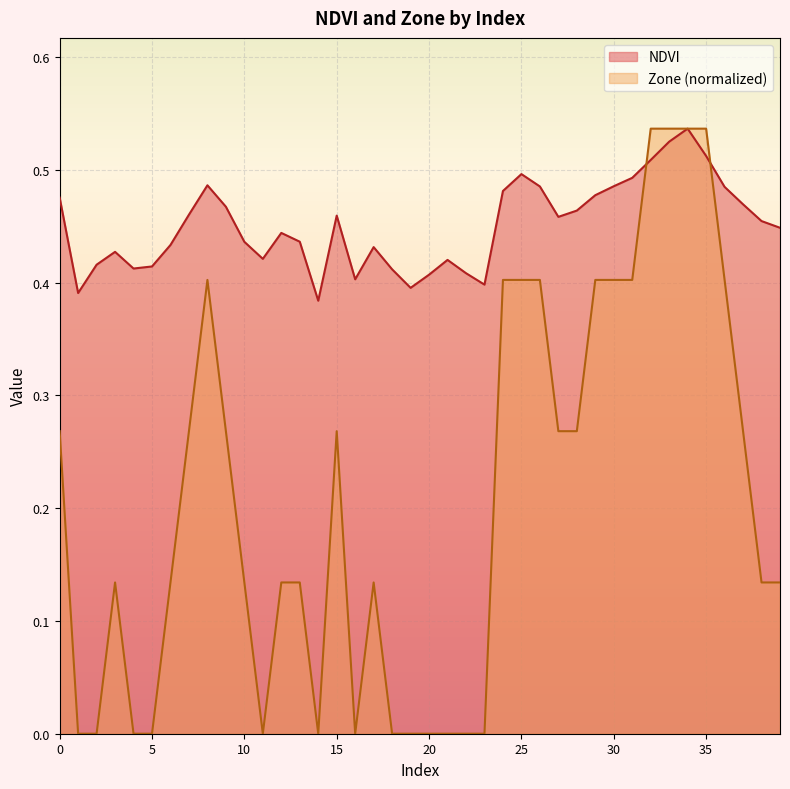

Where do Zone and NDVI first cross each other?

31 and 32